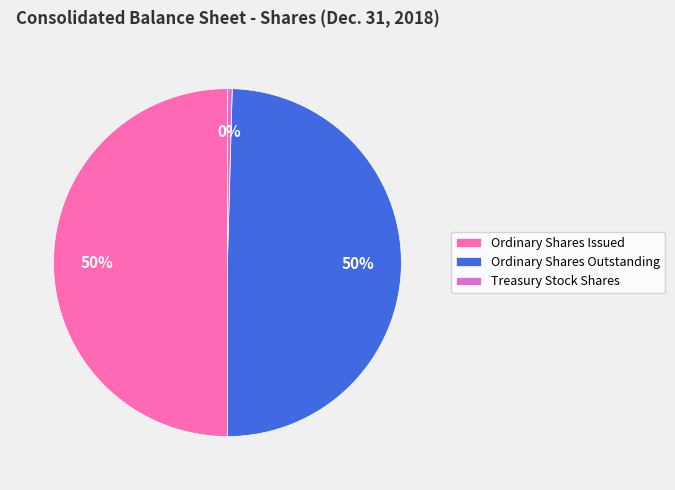

What is the ratio of the value at Ordinary Shares Issued to the value at Treasury Stock Shares?

113.3